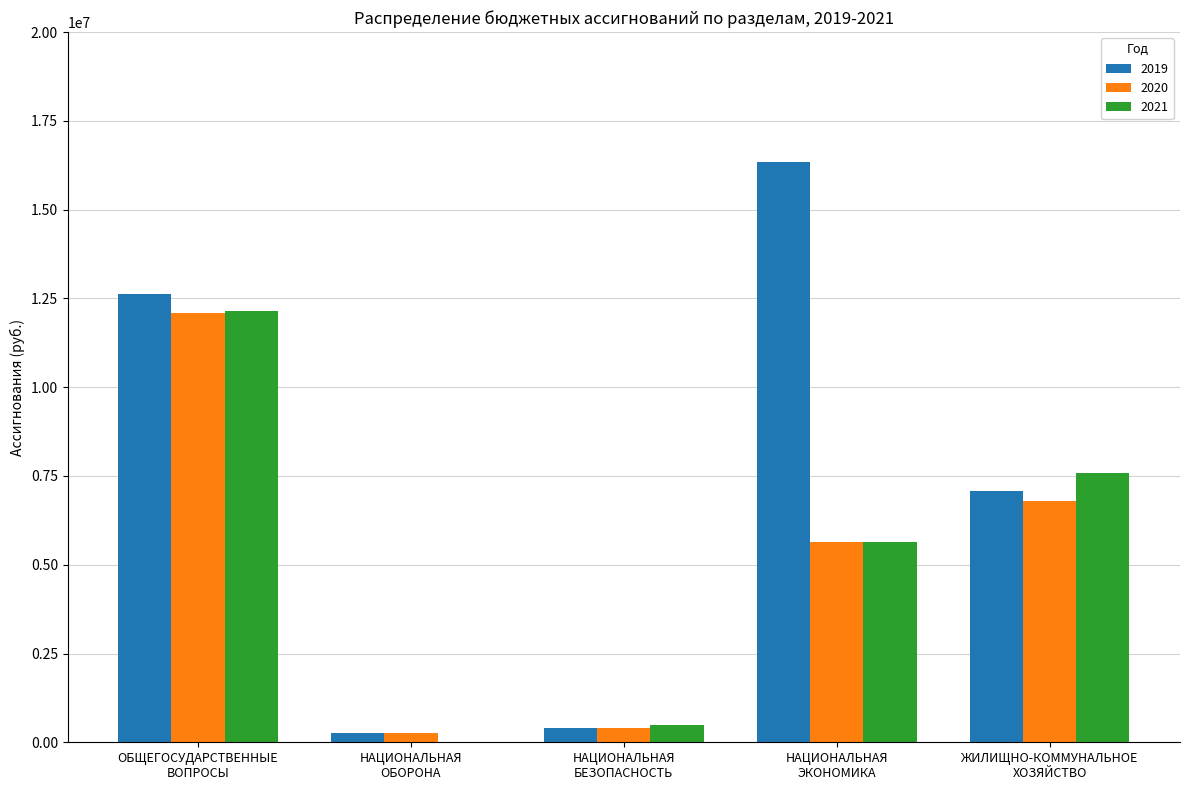

Is the value of 2021 at НАЦИОНАЛЬНАЯ
ОБОРОНА greater than the value of 2020 at ОБЩЕГОСУДАРСТВЕННЫЕ
ВОПРОСЫ?

No